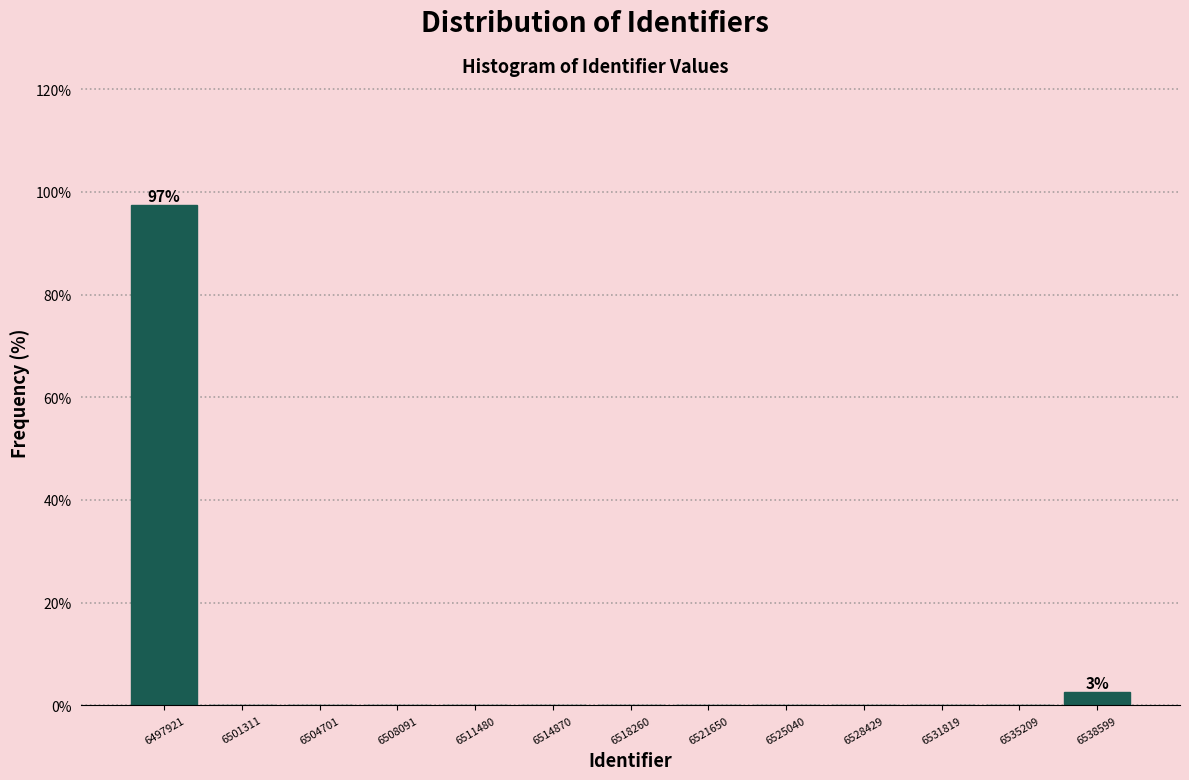

Which range on the x-axis has the tallest bar?

6496000 to 6499500